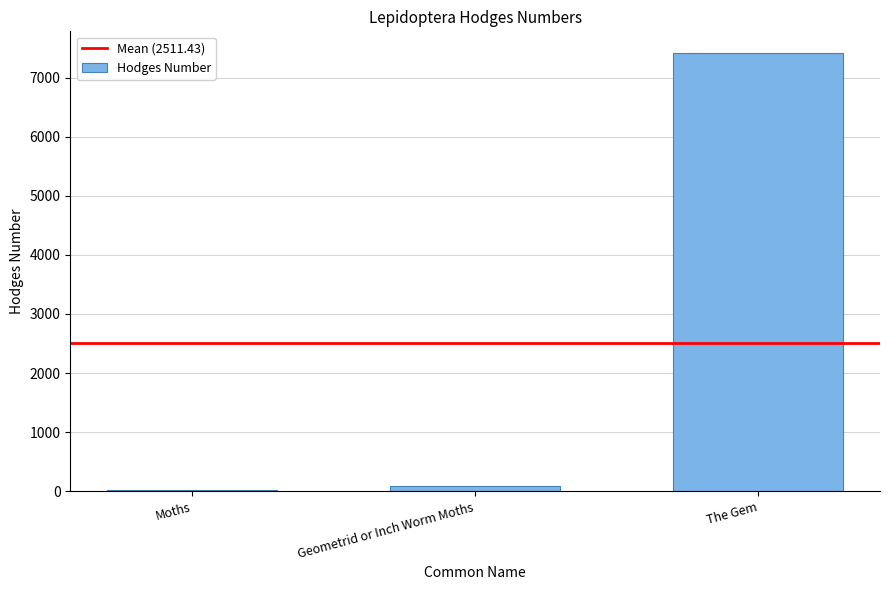

Which has a higher value, Geometrid or Inch Worm Moths or Moths?

Geometrid or Inch Worm Moths